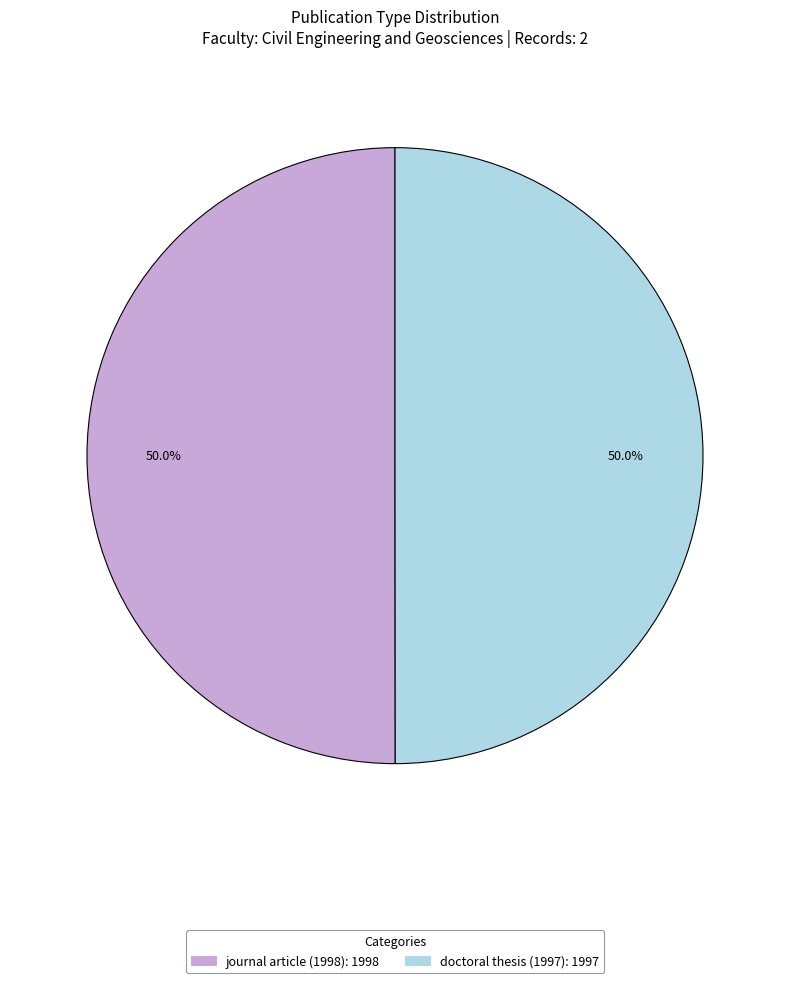

Count the number of slices in the pie.

2